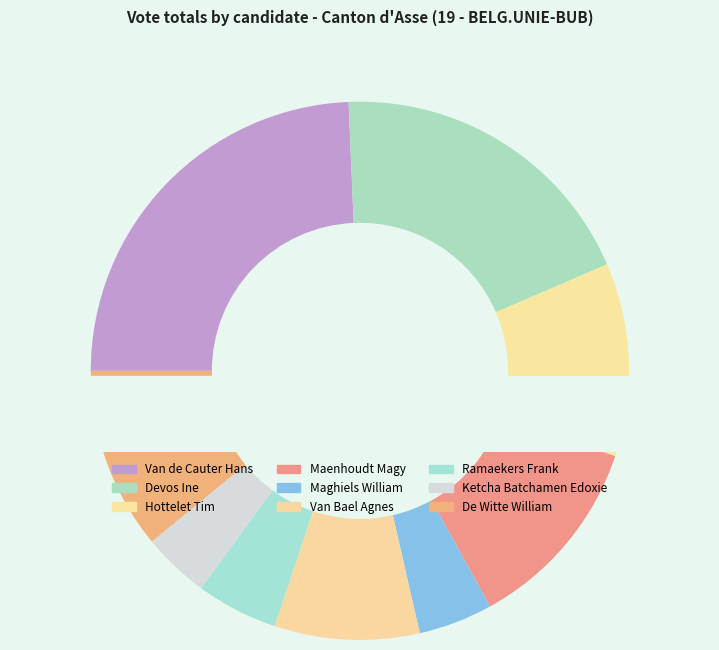

To the nearest percent, what percentage of the pie is Van Bael Agnes?

9%